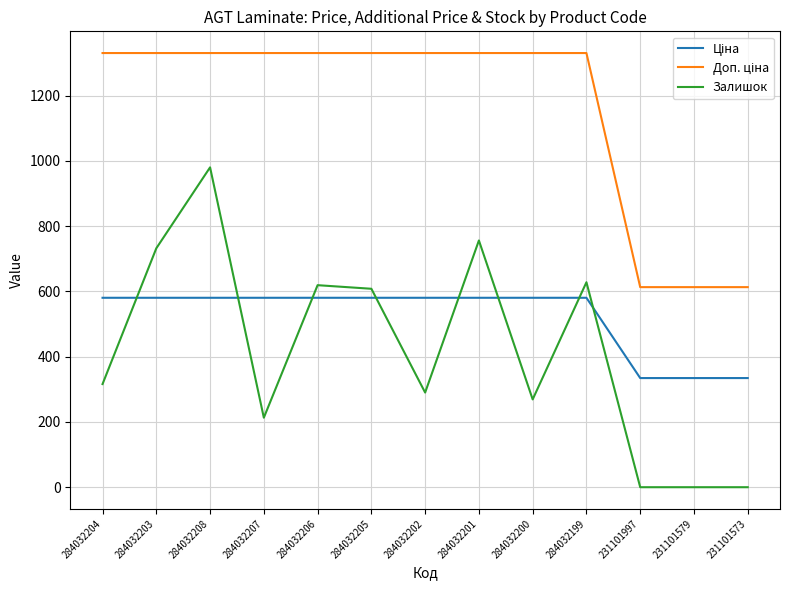

What is the spread (max minus min) of values at 231101579?

613.0